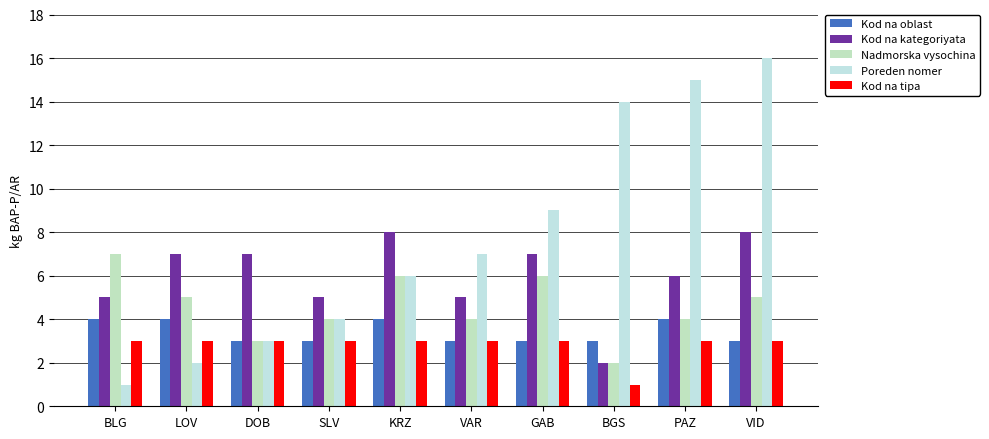

How many series are shown in this chart?

5